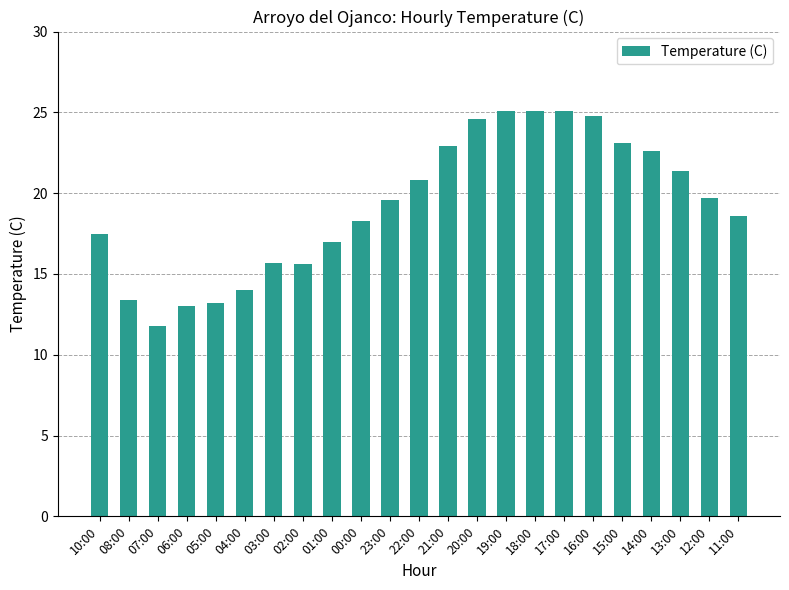

What is the label of the 7th bar from the left?

03:00